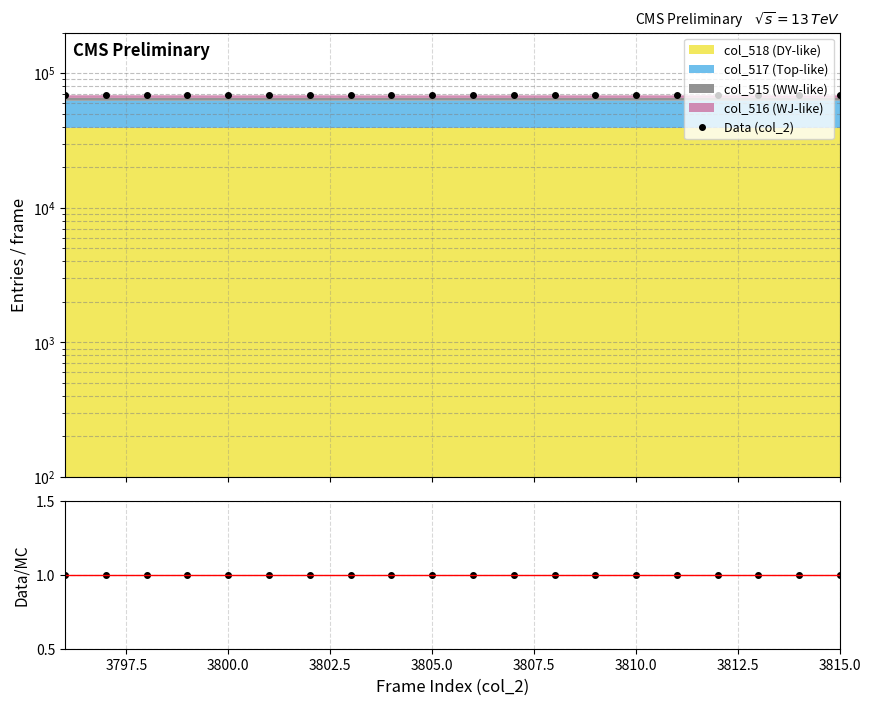

What is the maximum value shown in the chart?

68639